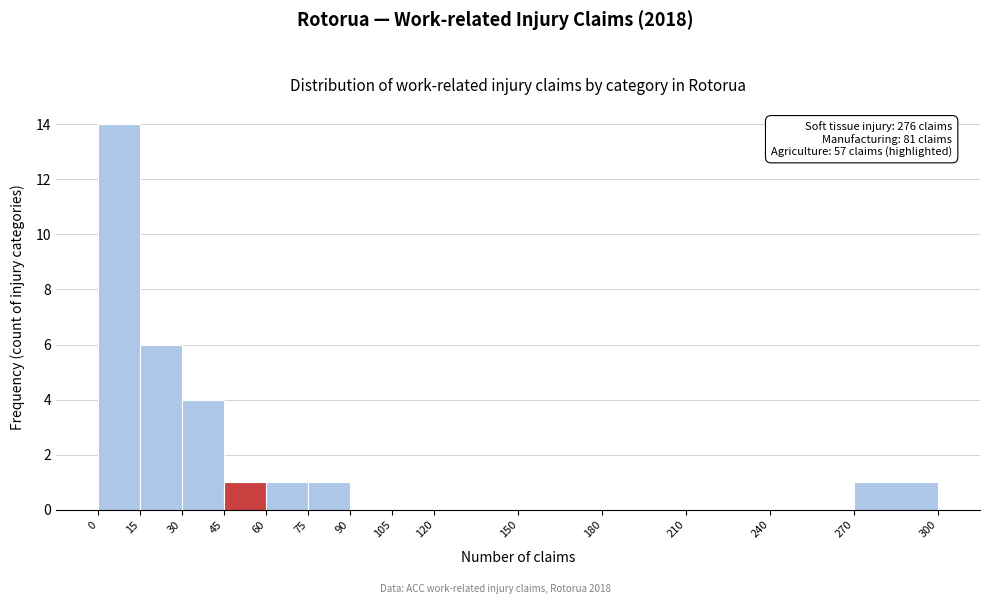

Which range on the x-axis has the tallest bar?

0 to 15